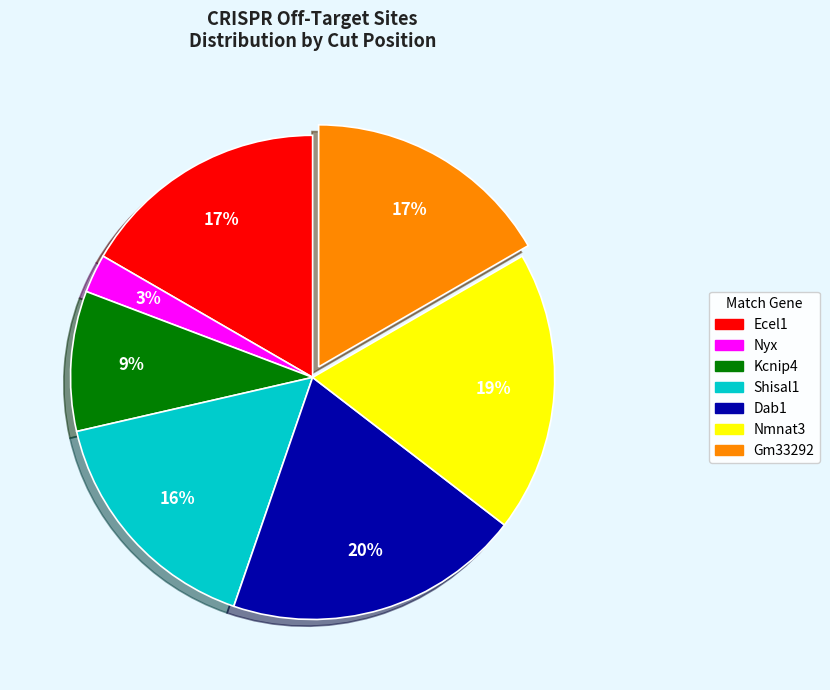

What percentage is the Ecel1 slice, to the nearest percent?

17%